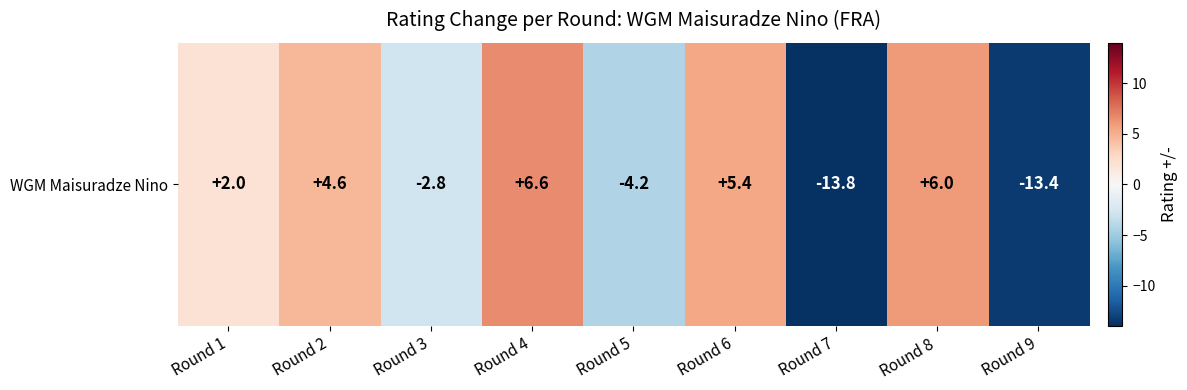

At which category does the chart reach its minimum across all series?

Round 7